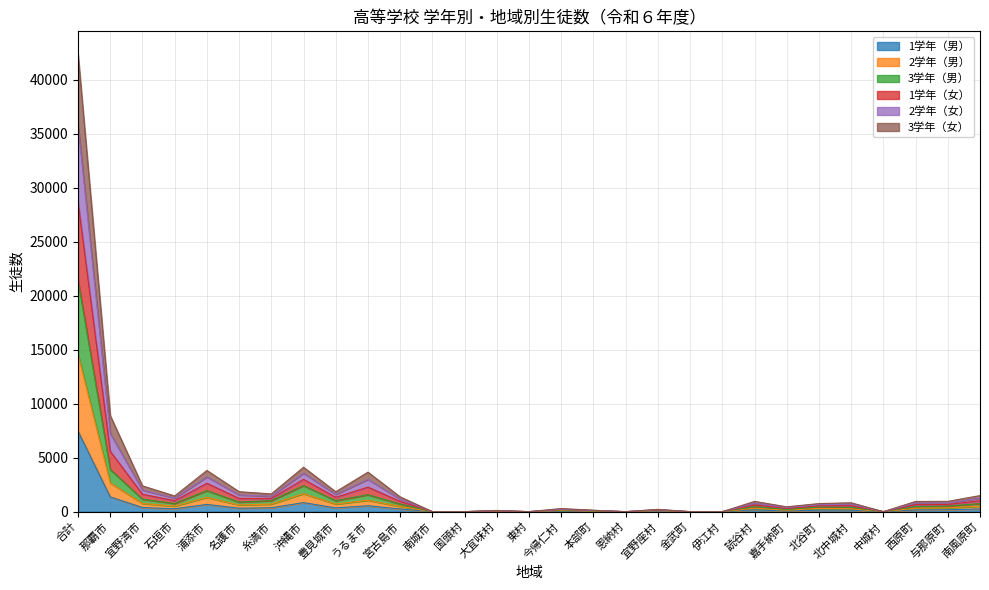

Which category has the highest value in the 1学年（男） series?

合計